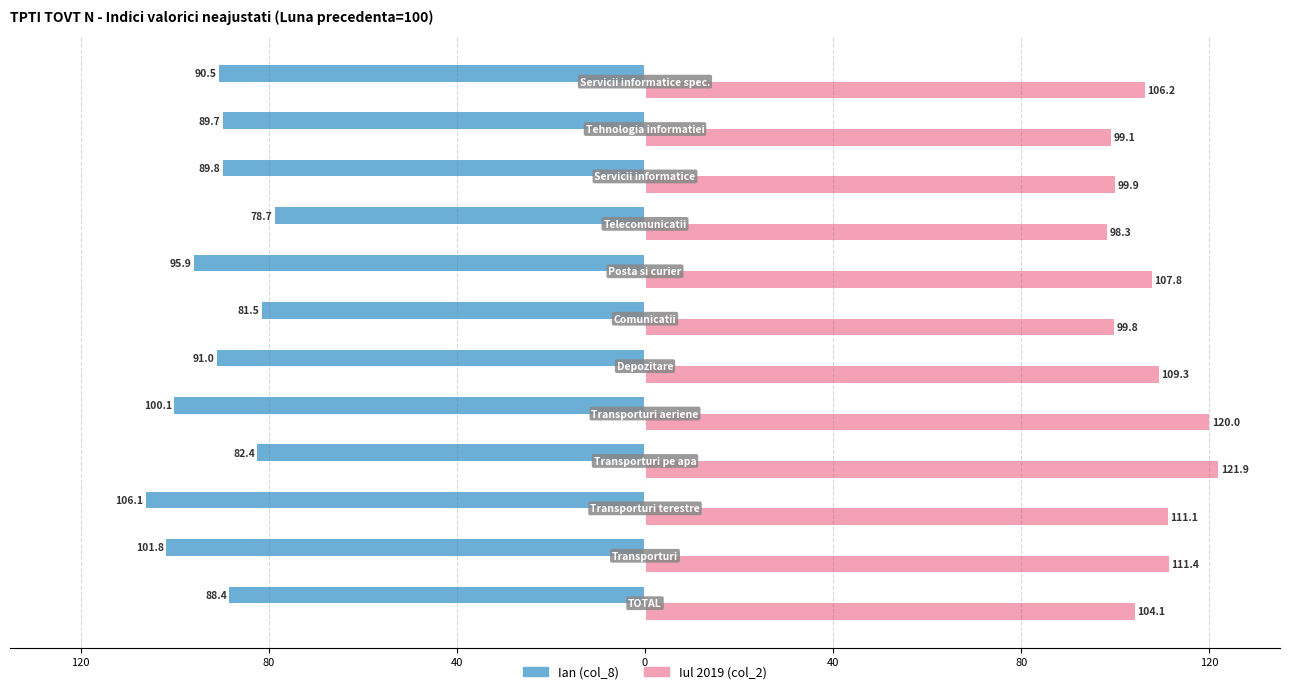

What are all the series names shown in the legend?

Ian (col_8), Iul 2019 (col_2)